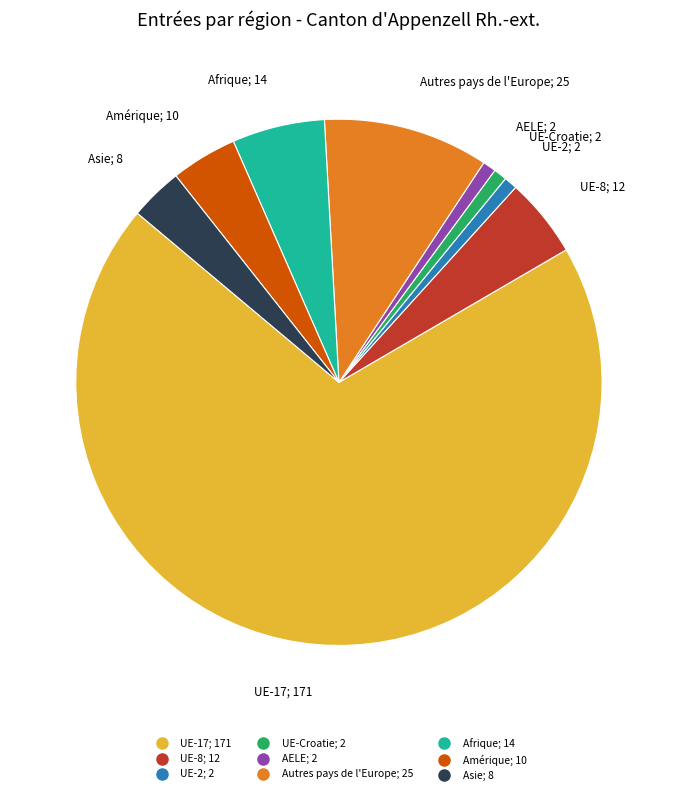

Is there a majority slice in this chart?

Yes